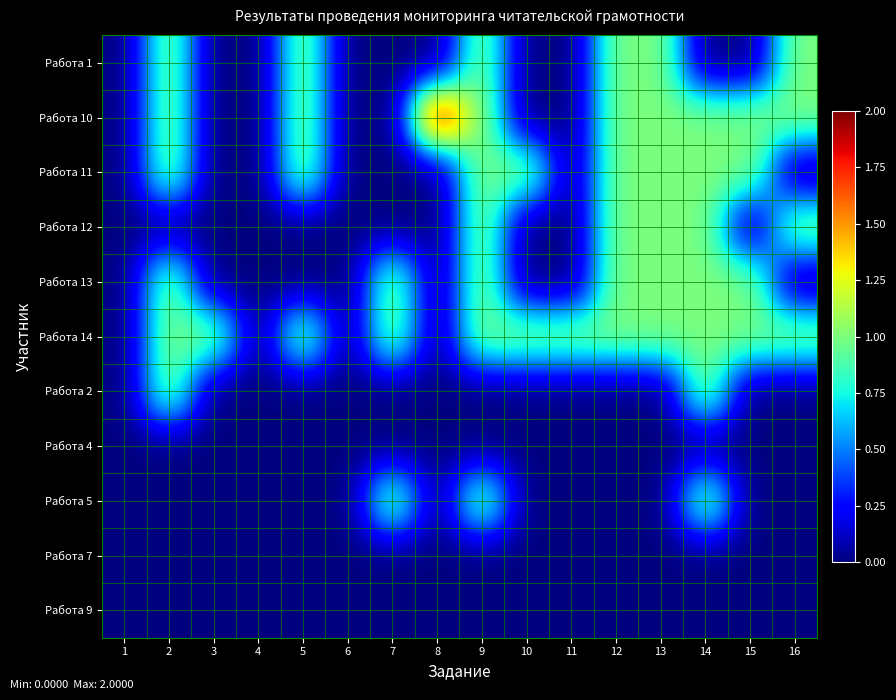

Which category has the lowest value across all series?

1